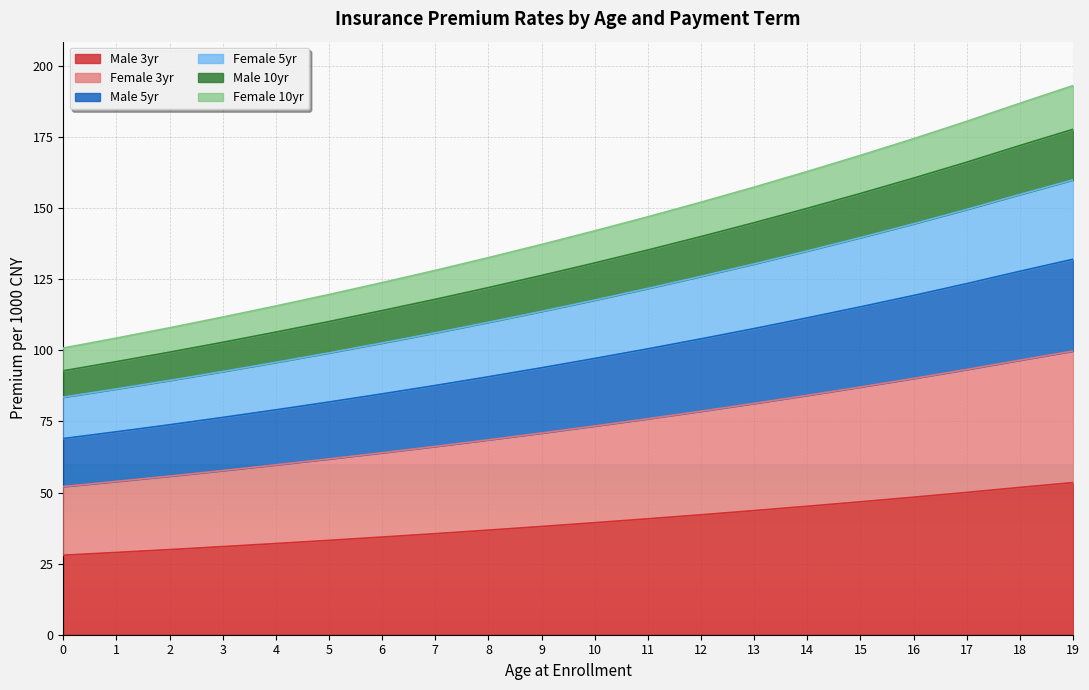

List the labels in order of Male 5yr value, largest first.

19, 18, 17, 16, 15, 14, 13, 12, 11, 10, 9, 8, 7, 6, 5, 4, 3, 2, 1, 0